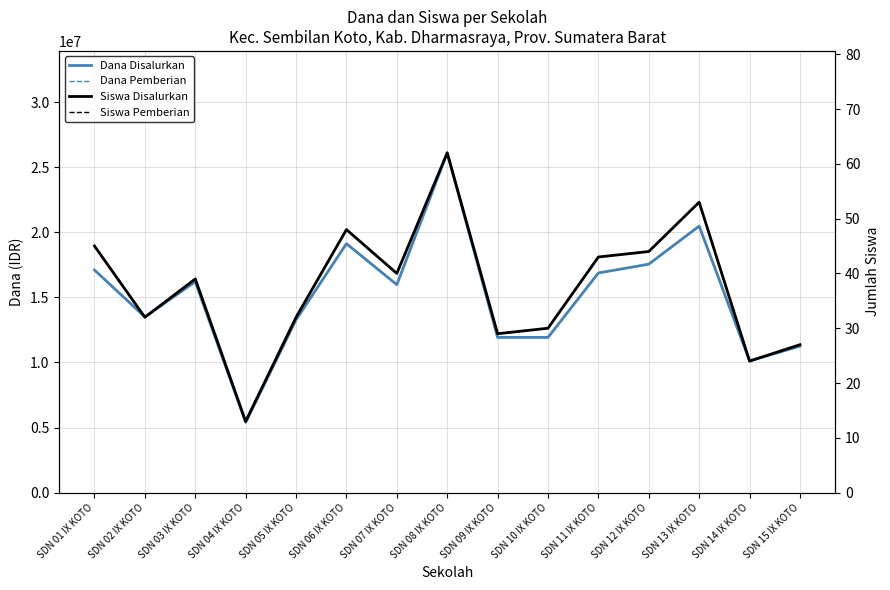

What is the label of the 15th point from the right?

SDN 01 IX KOTO